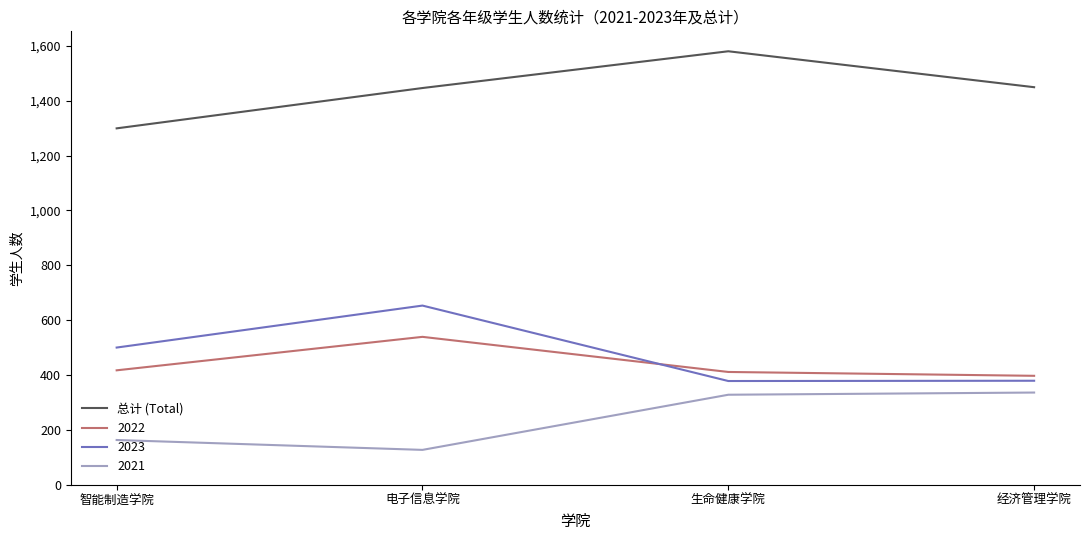

At 智能制造学院, list the series in order from smallest to largest.

2021, 2022, 2023, 总计 (Total)